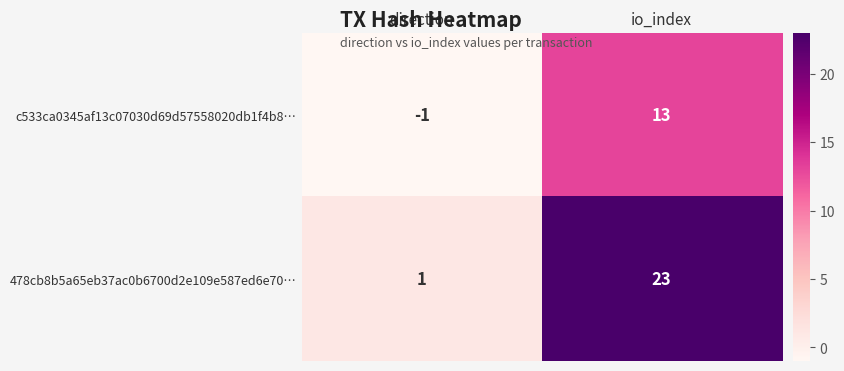

Reading left to right, extract all data points from this chart.

c533ca0345af13c07030d69d57558020db1f4b8…: -1	13
478cb8b5a65eb37ac0b6700d2e109e587ed6e70…: 1	23